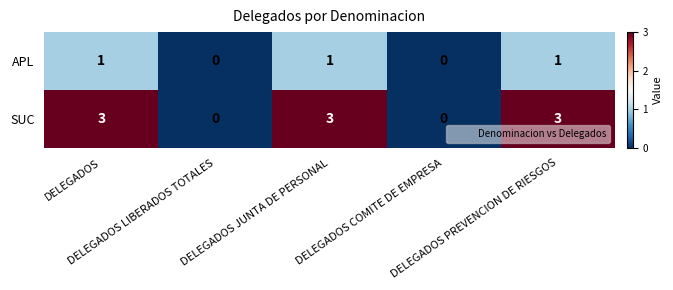

List the series in order of their overall mean, highest first.

SUC, APL